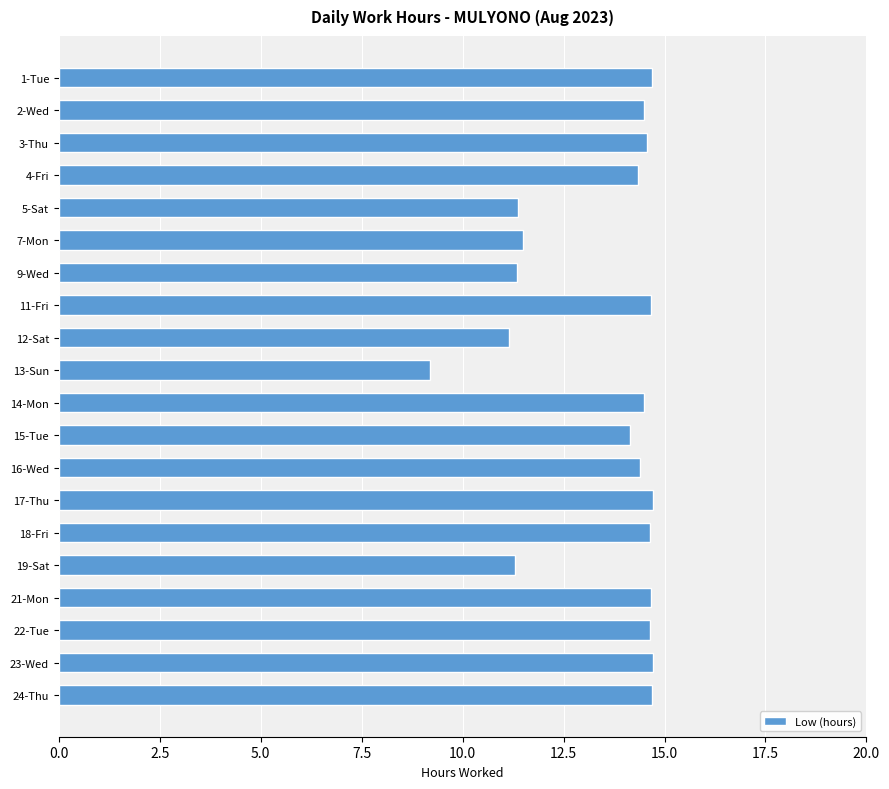

Read the value at 3-Thu.

14.6